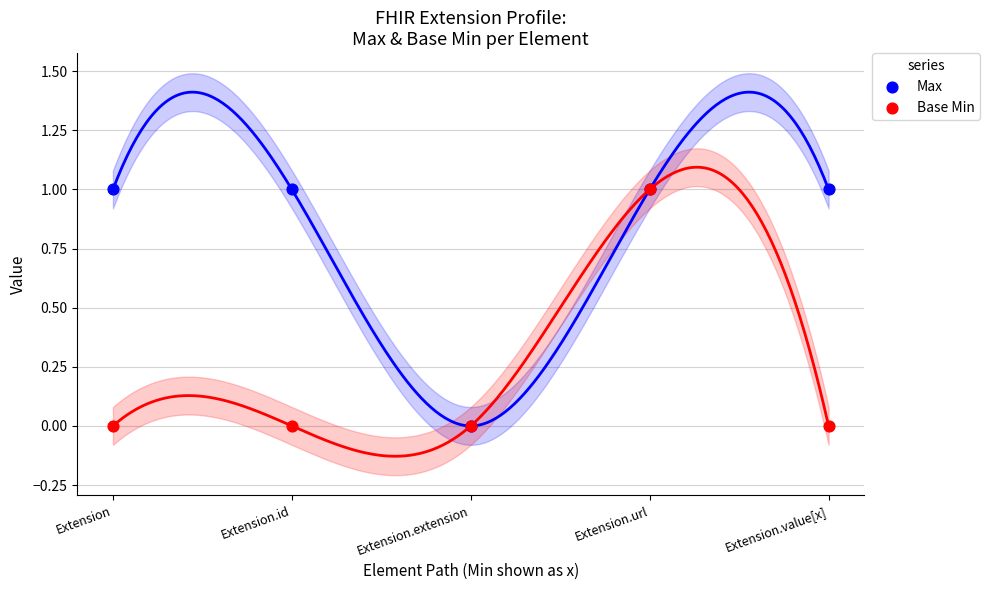

What are all the series names shown in the legend?

Max, Base Min